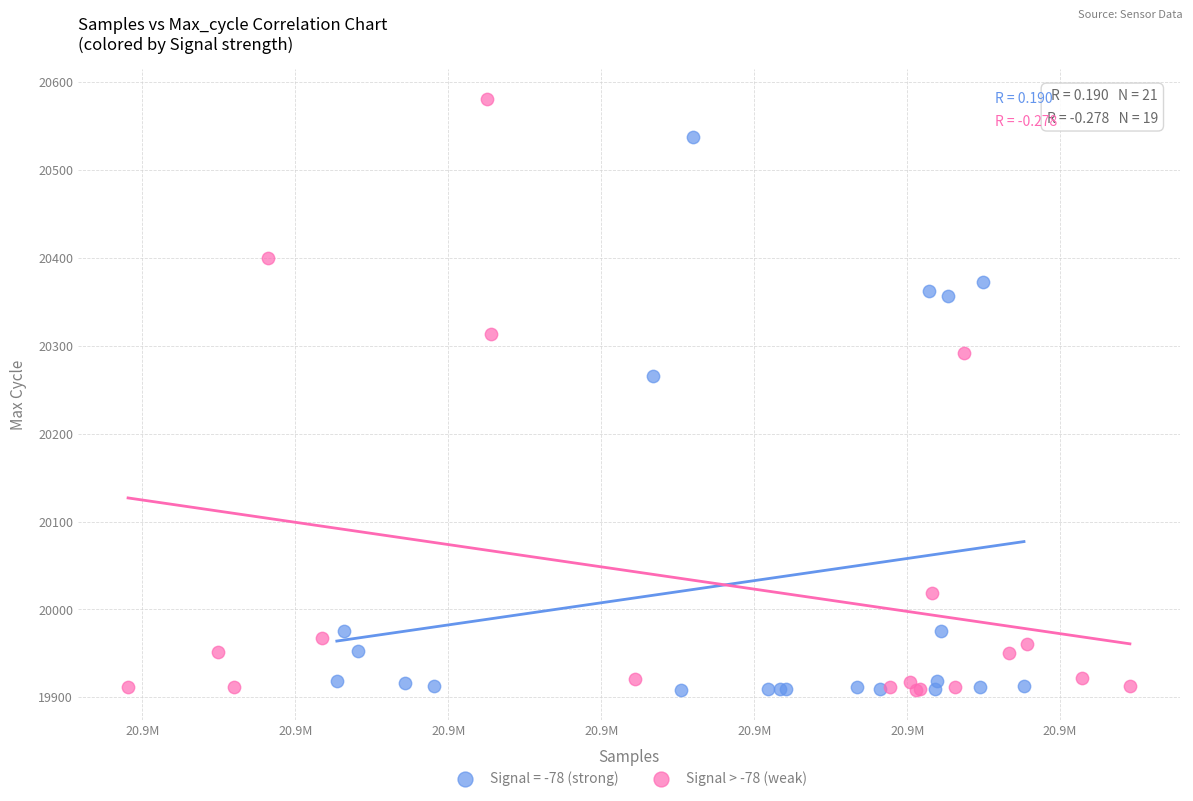

Which series has the widest spread of Y values?

Signal > -78 (weak)